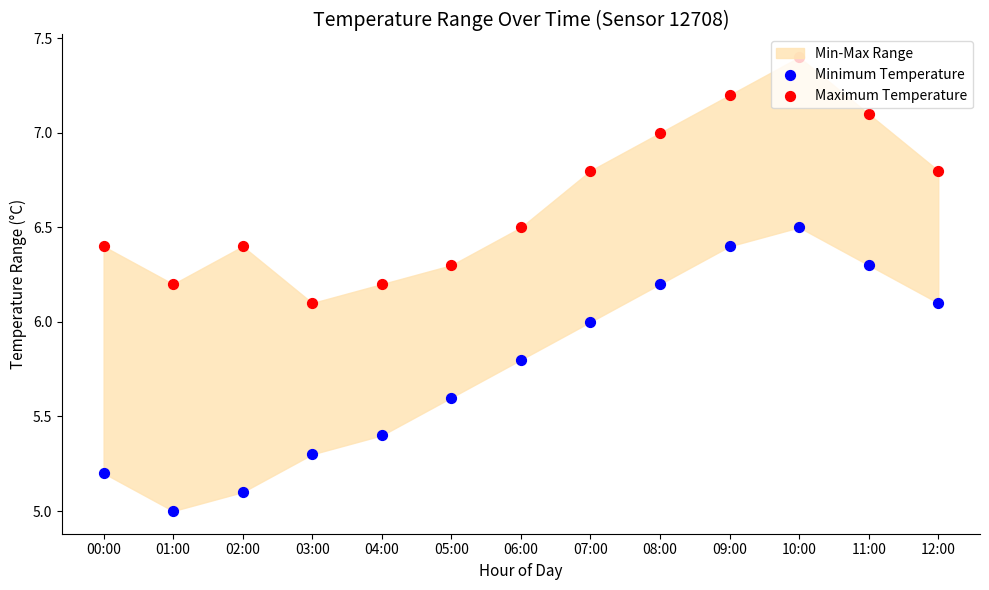

Which series contains the highest Y value?

Maximum Temperature